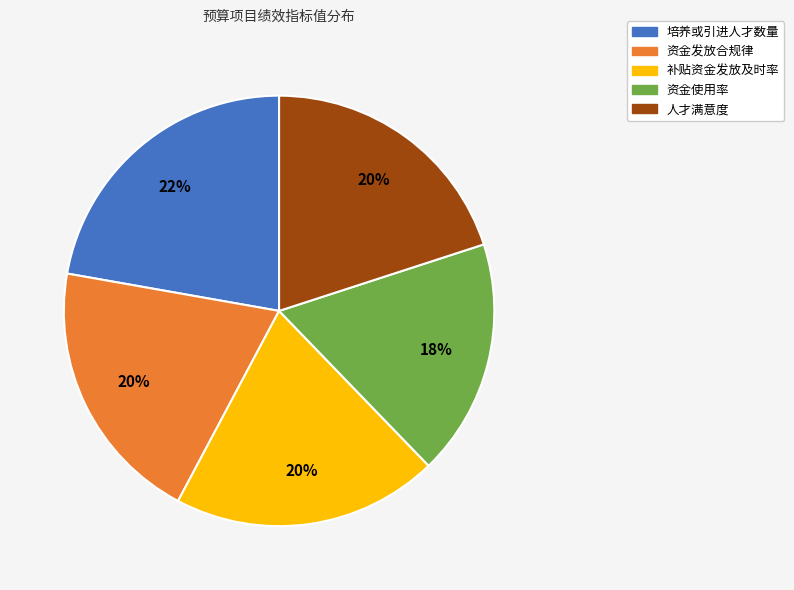

Which slice is the largest?

培养或引进人才数量